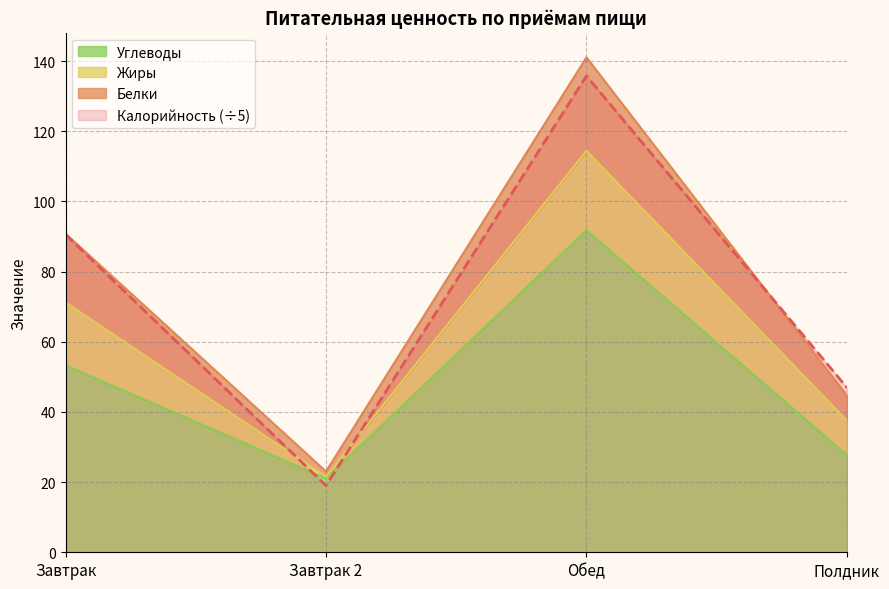

Is the value of Углеводы at Завтрак 2 greater than the value of Калорийность (÷5) at Обед?

No